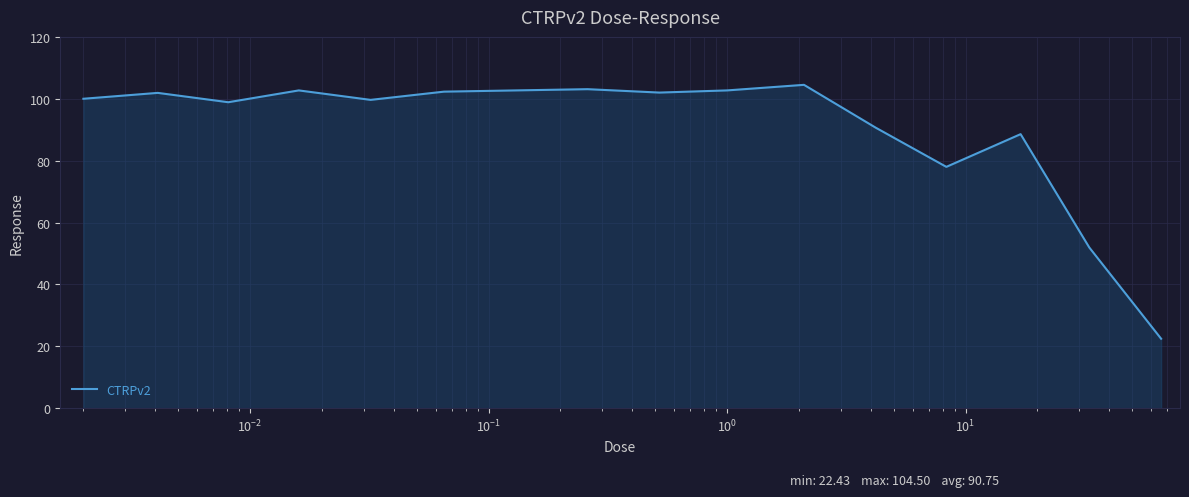

What is the minimum value shown in the chart?

22.4